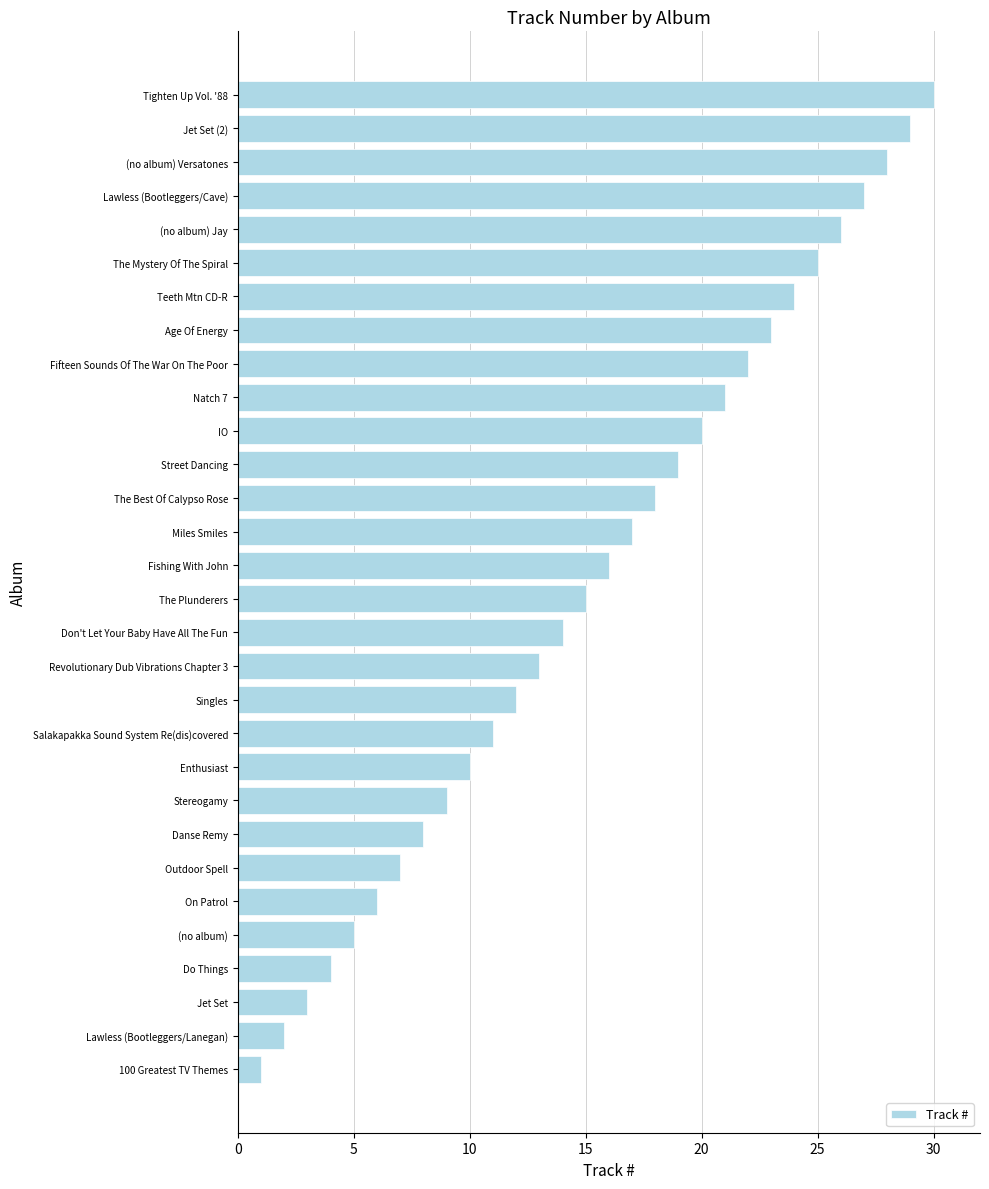

What is the average value?

16